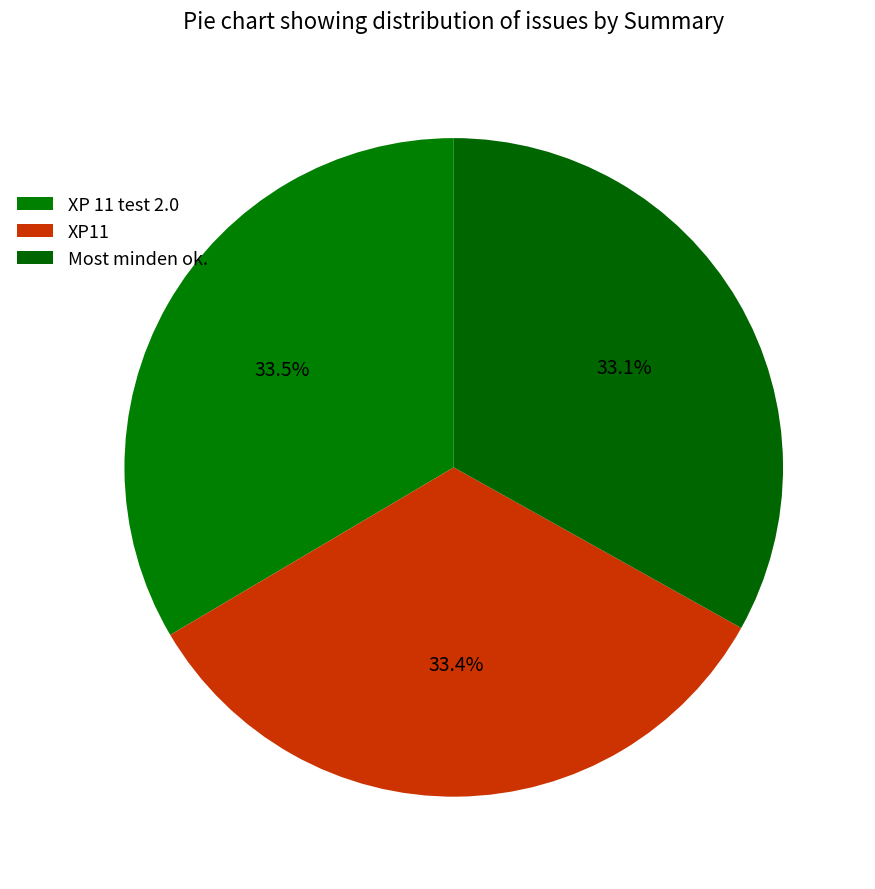

How many segments does this pie chart have?

3